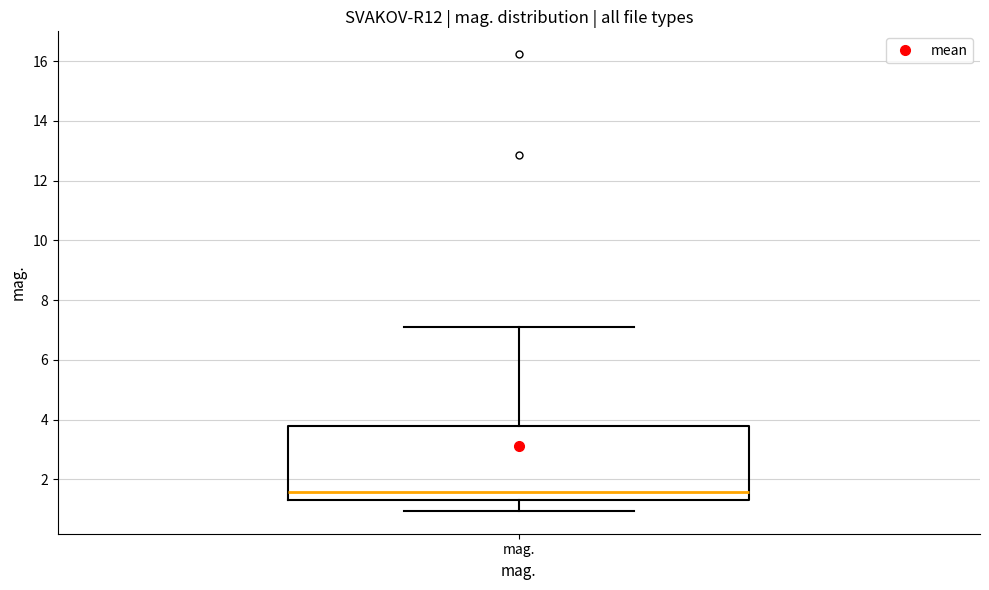

Read this box plot against the y-axis: the position of the median line, the range covered by the box, and the ends of both whiskers. The values are not printed on the chart, so give them approximately, as read against the axis.

median 1.6, box 1.4 to 3.8, whiskers 1.0 to 7.2